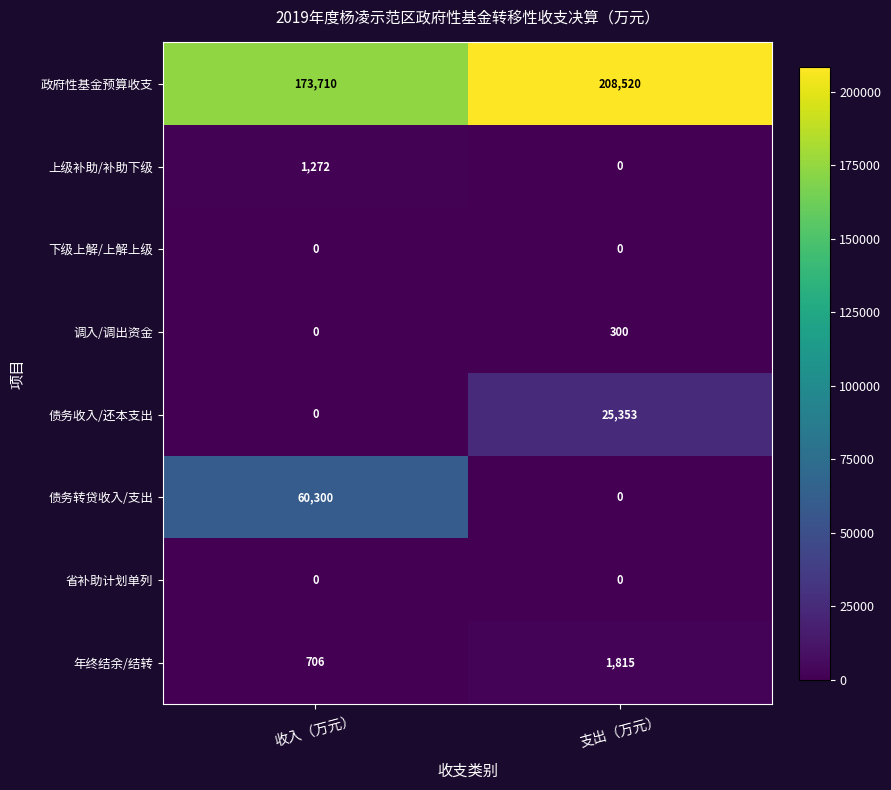

At how many categories does at least one series exceed 58647?

2